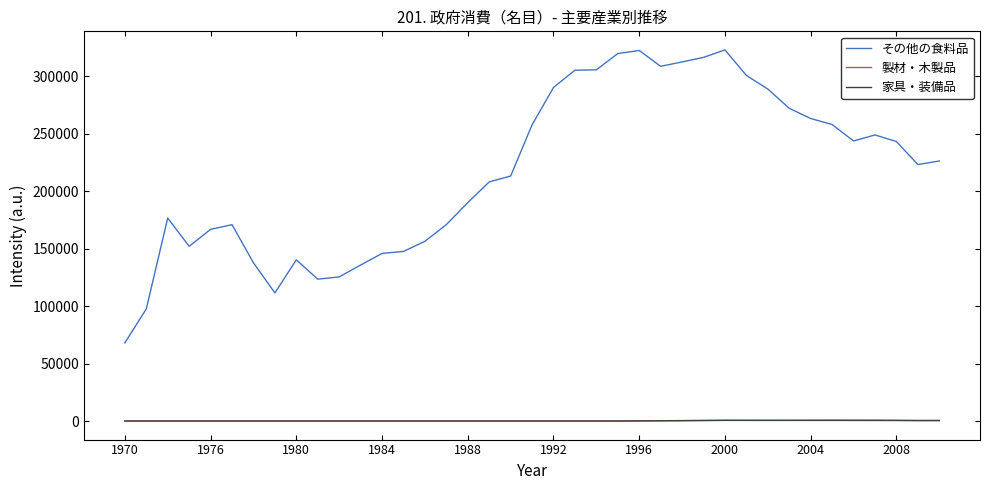

Which series has the widest spread of values?

その他の食料品